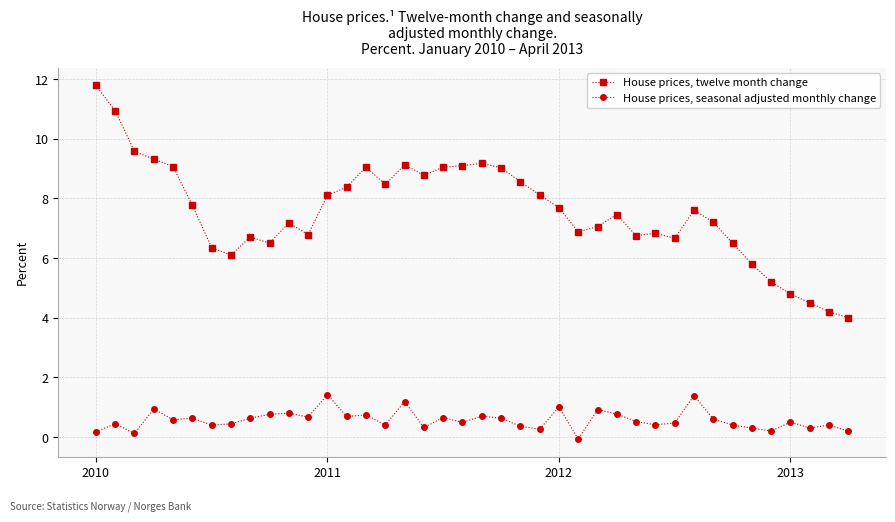

What is the value of the House prices, seasonal adjusted monthly change point at the 19th from the left?

0.7